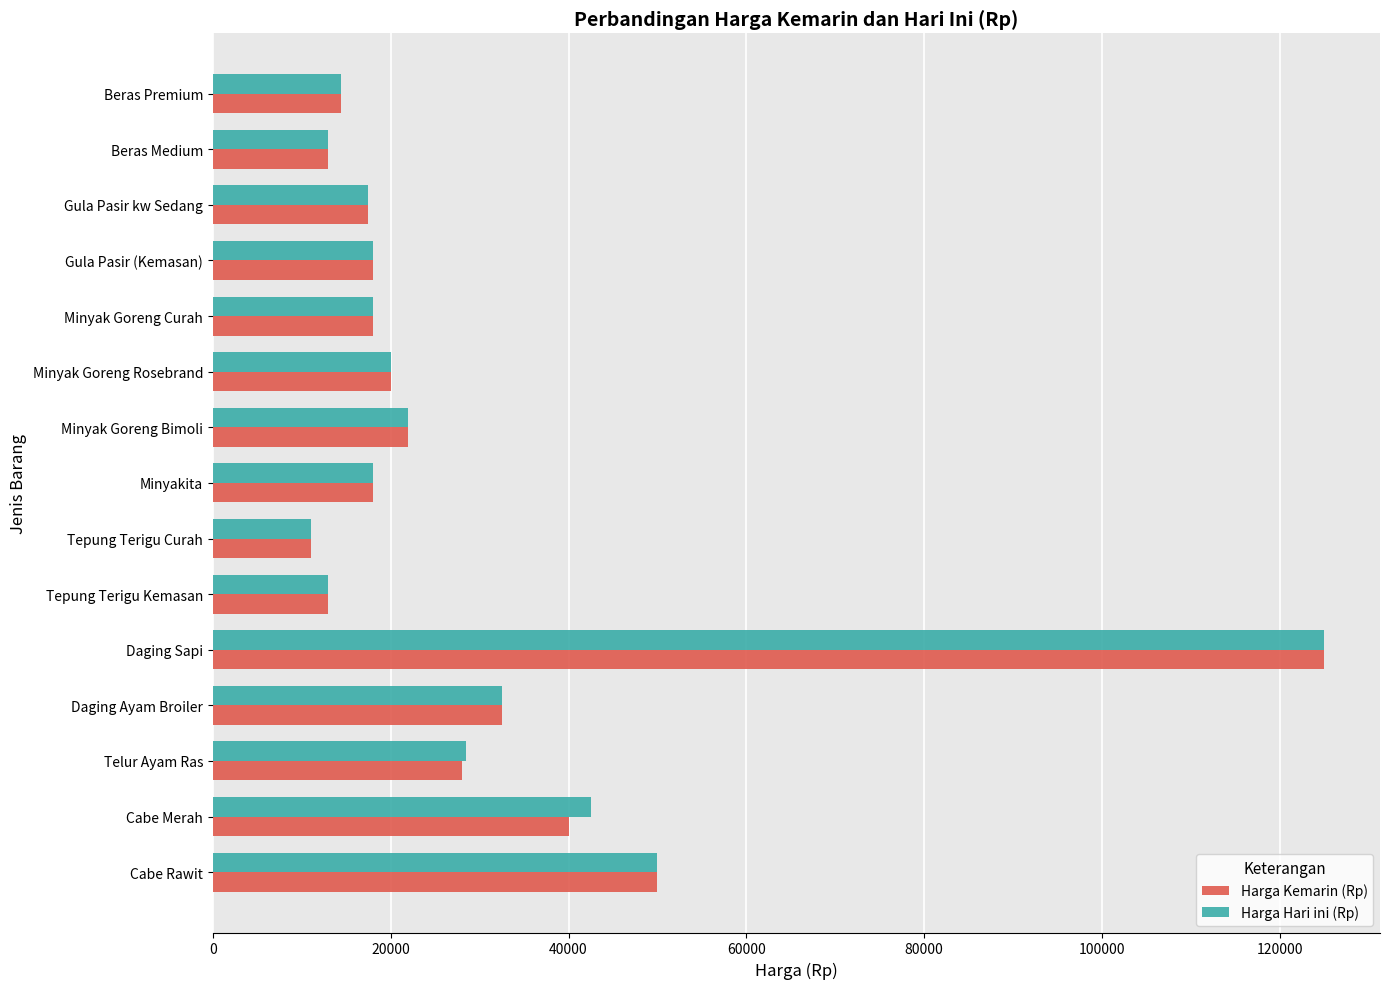

What is the maximum value shown in the chart?

125000